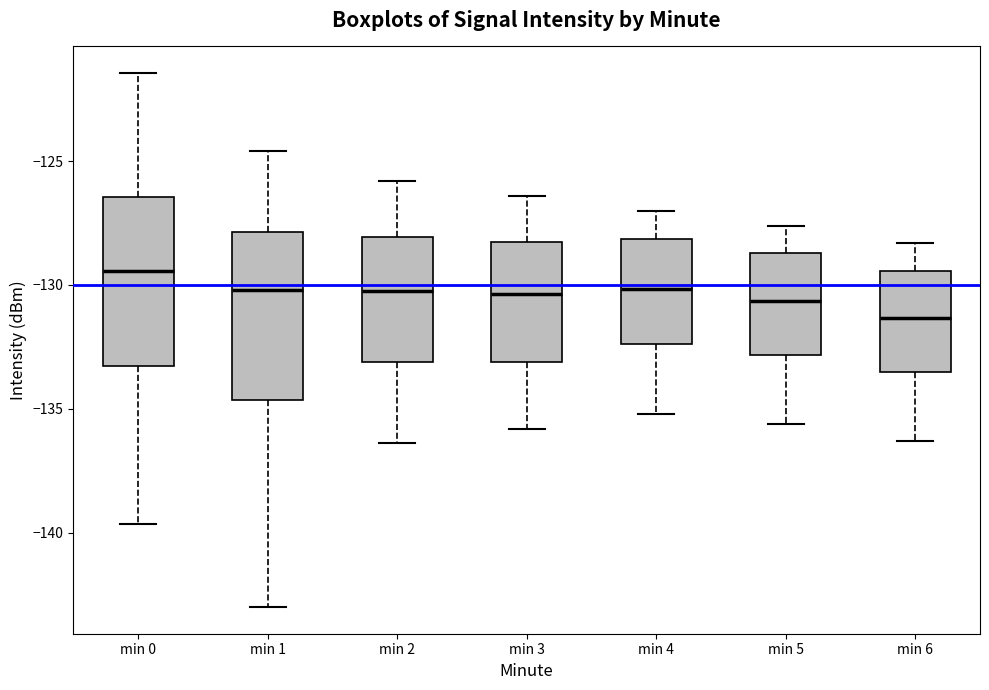

Where does the upper whisker of the box for min 3 end on the y-axis? The values are not printed on the chart, so give them approximately, as read against the axis.

-126.5